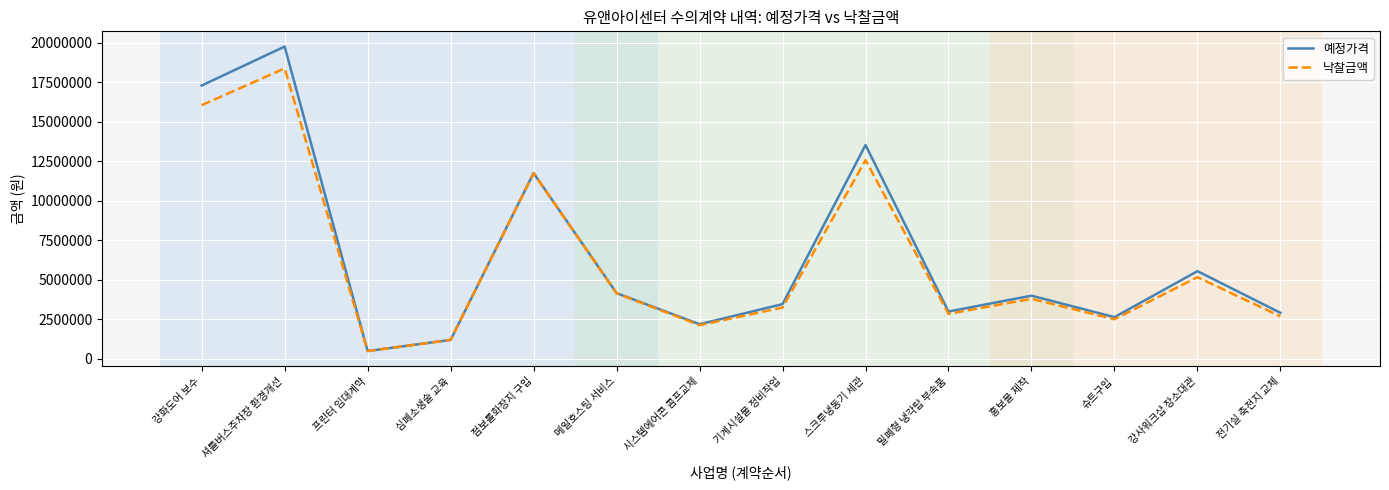

Where is 예정가격 nearest to the value 10132500?

점보롤화장지 구입